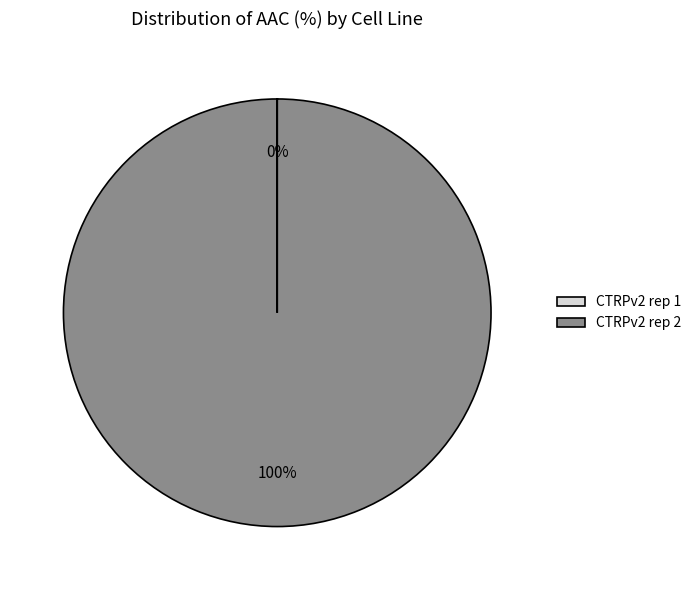

Which slice represents more than half of the pie?

CTRPv2 rep 2